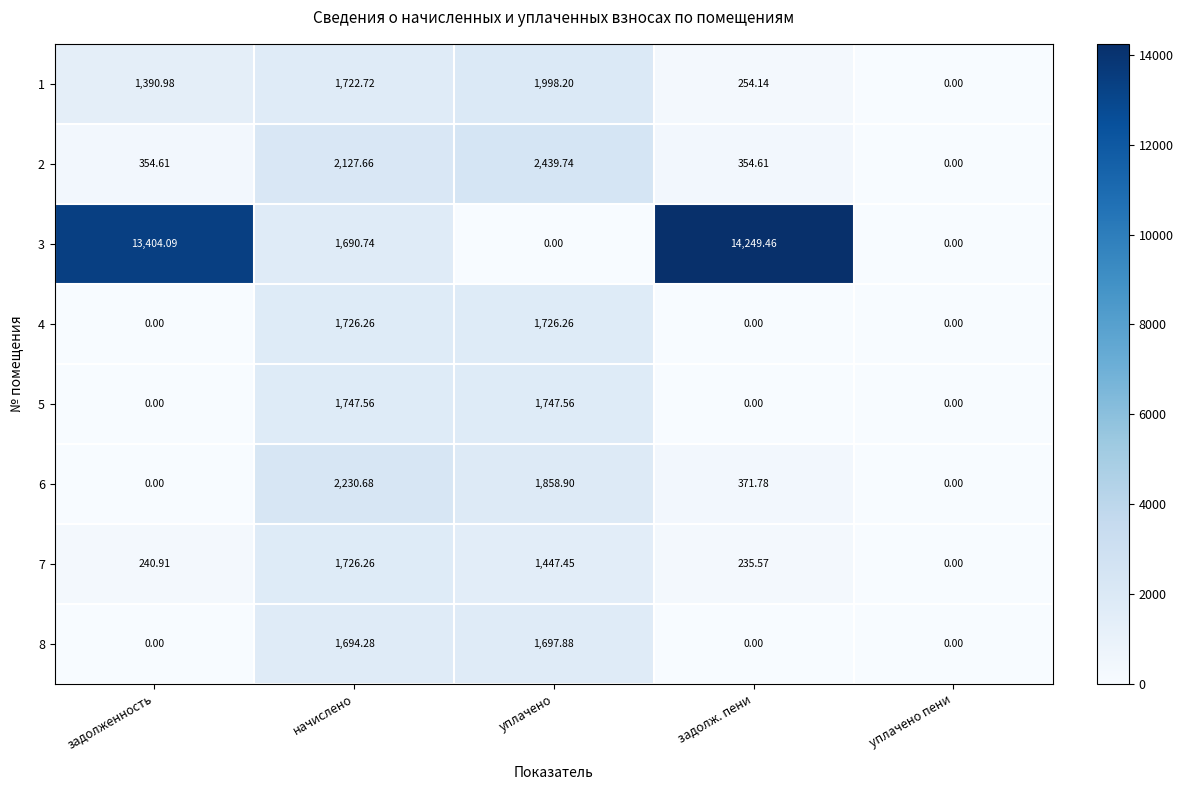

At which label does 7 reach its peak?

начислено